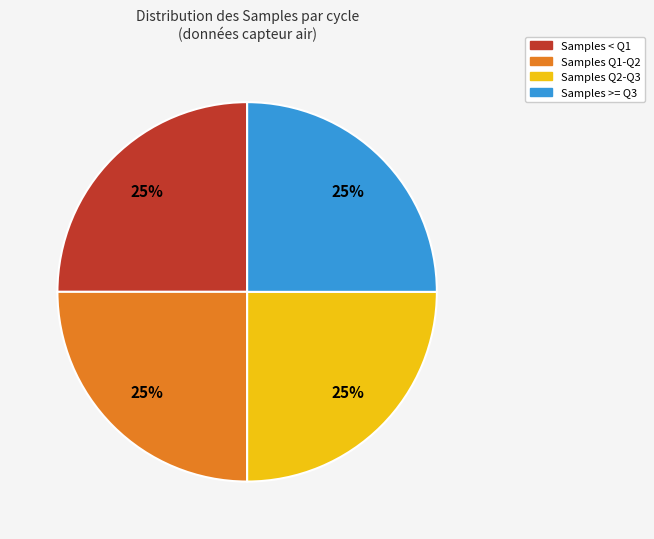

Does any single category account for the majority?

No